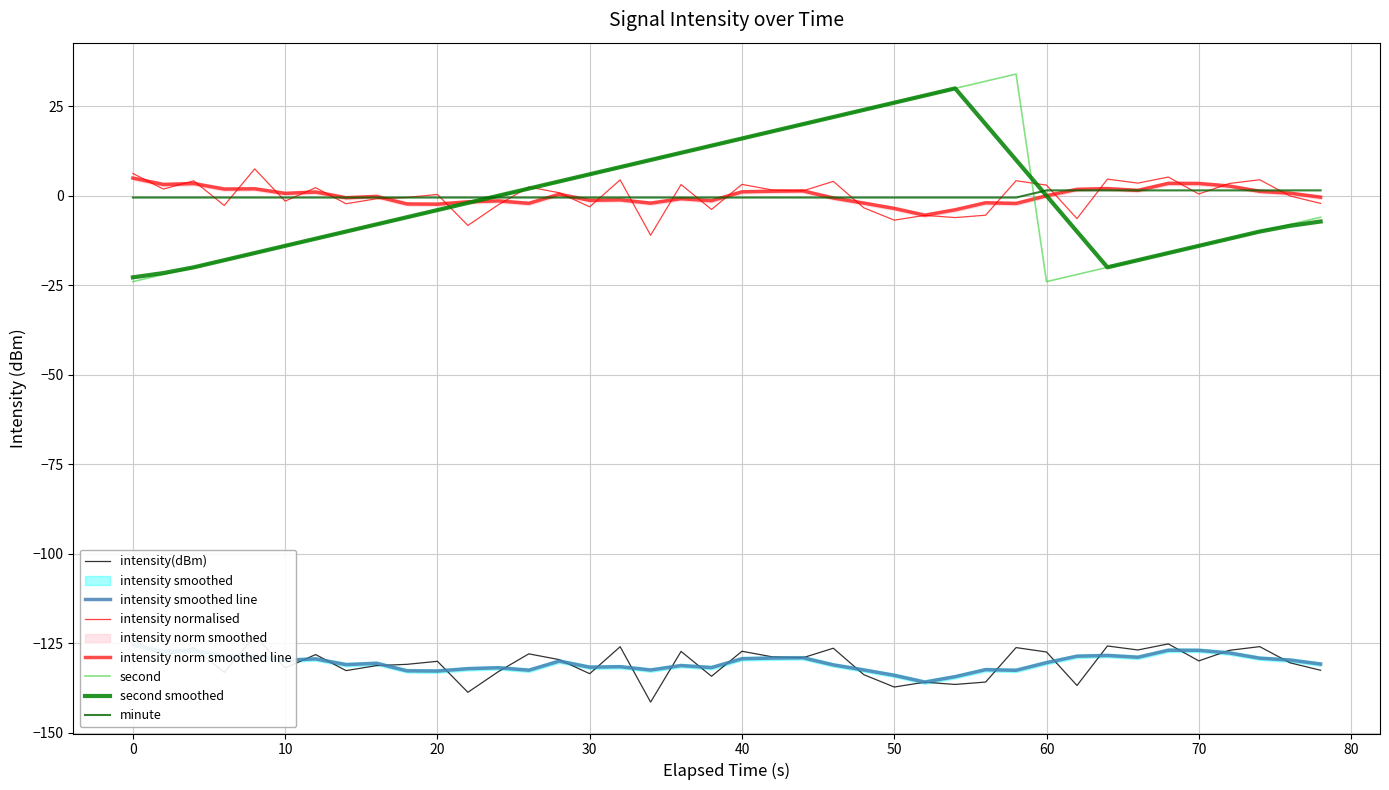

Count the number of categories in the chart.

40